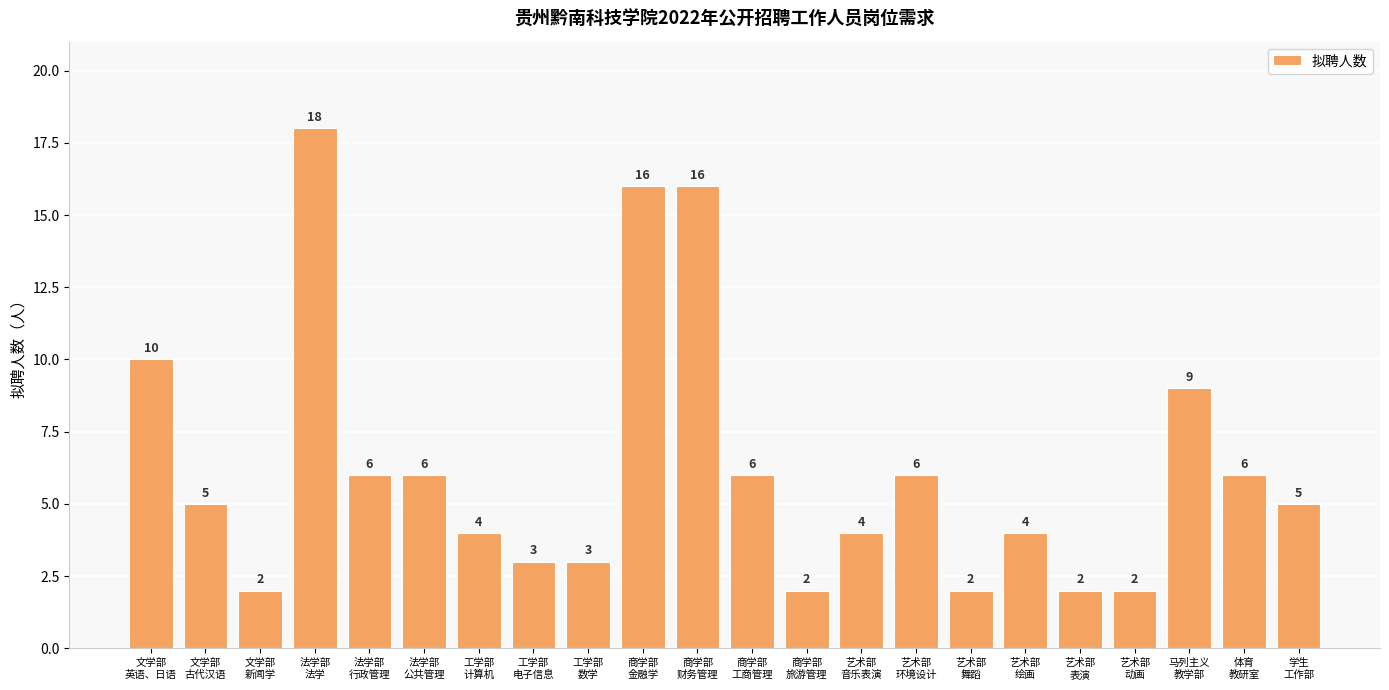

What position from the right is 文学部
英语、日语?

22